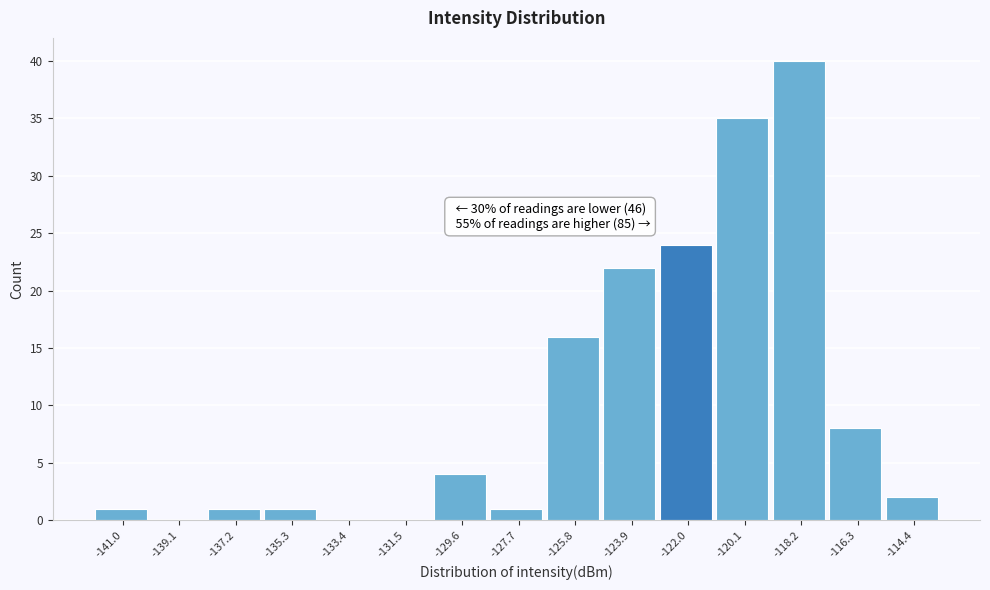

Which range on the x-axis has the tallest bar?

-119.2 to -117.2